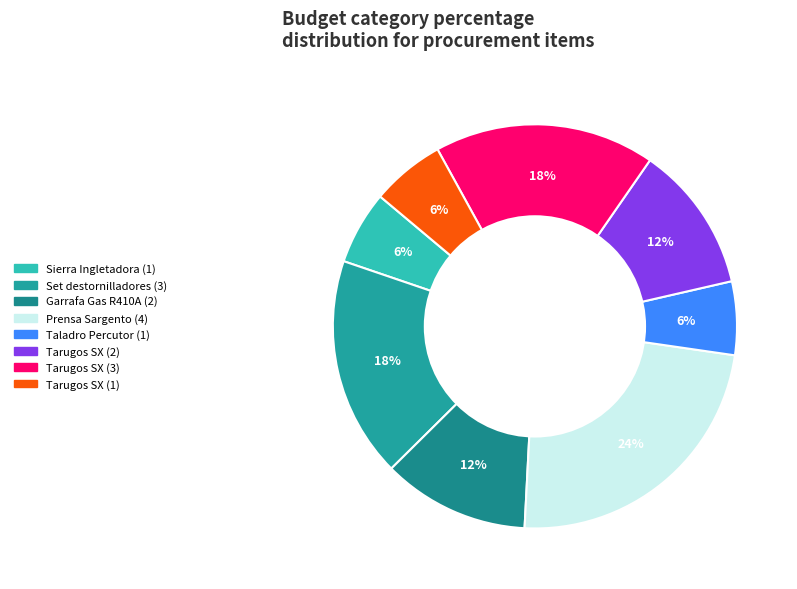

Rank the categories by value from highest to lowest.

Prensa Sargento (4), Set destornilladores (3), Tarugos SX (3), Garrafa Gas R410A (2), Tarugos SX (2), Sierra Ingletadora (1), Taladro Percutor (1), Tarugos SX (1)